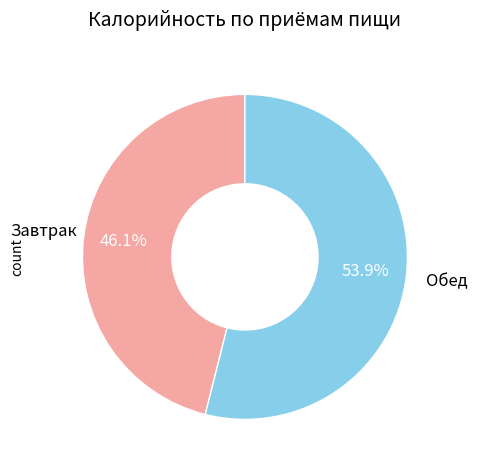

Which has a higher value, Обед or Завтрак?

Обед